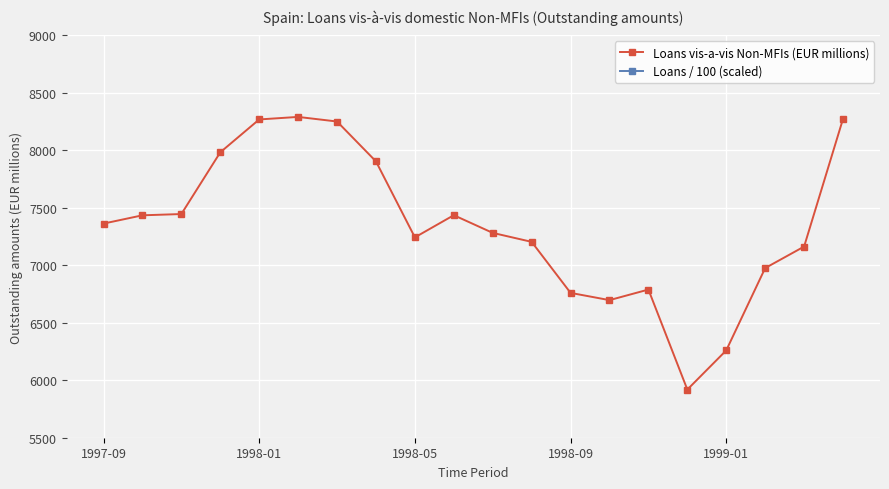

What is the difference between the highest and lowest values at 6?

8168.5